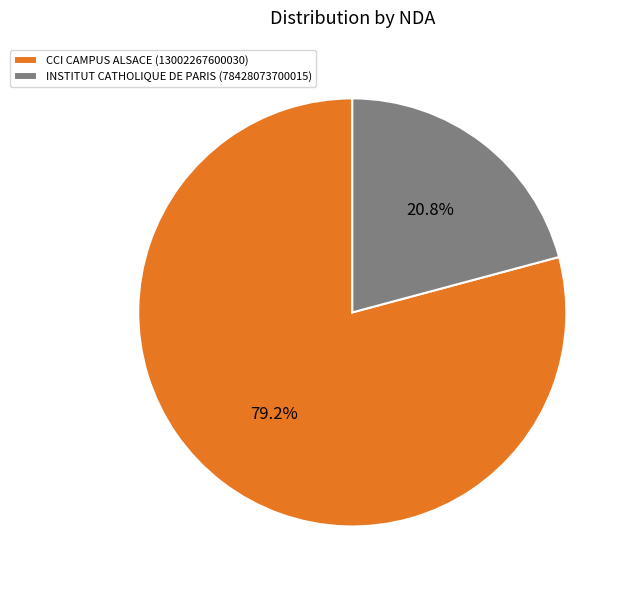

Which category has the smallest portion of the pie?

INSTITUT CATHOLIQUE DE PARIS (78428073700015)